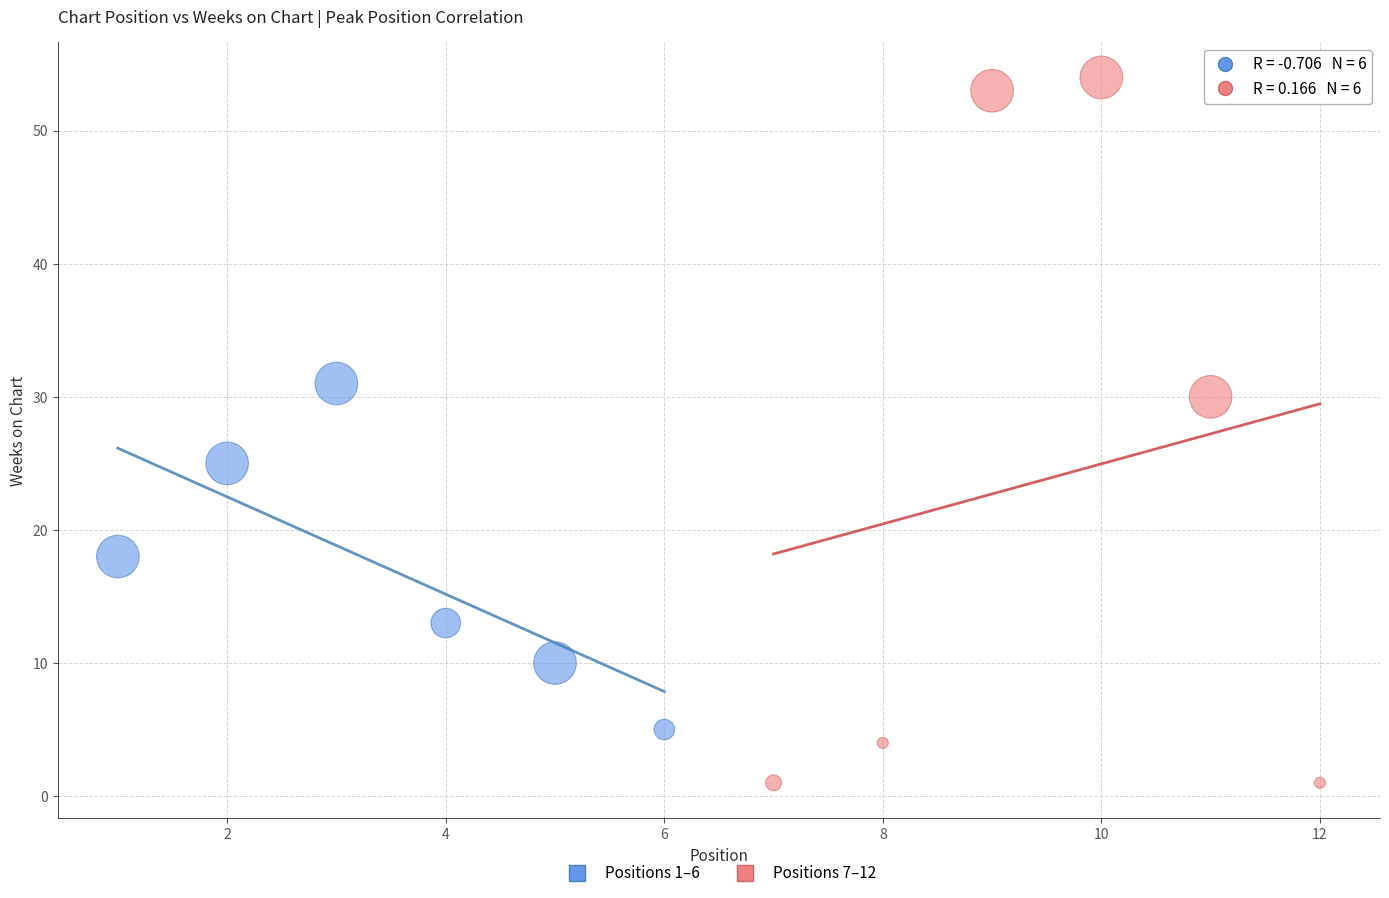

Which series has the widest spread of Y values?

Positions 7–12